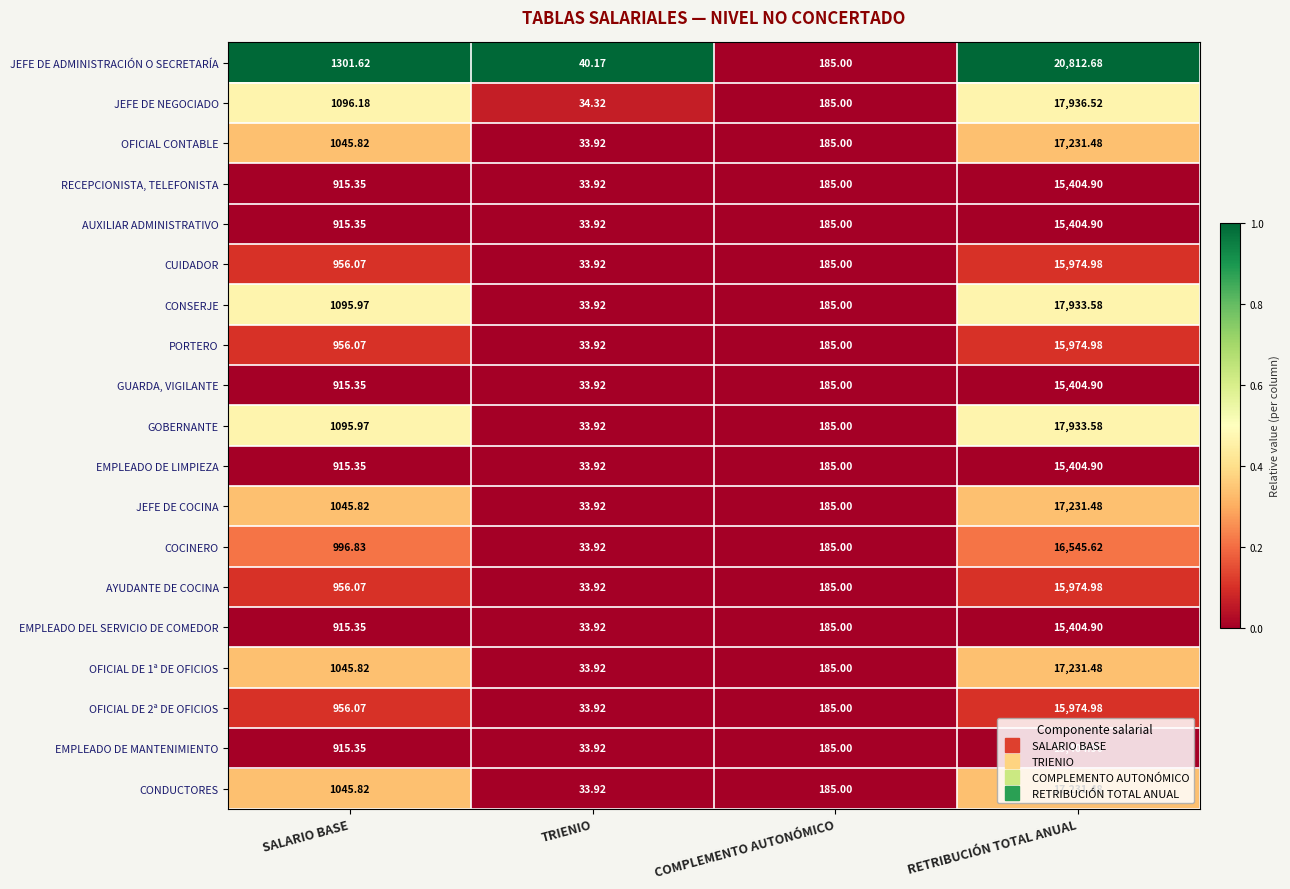

Which label corresponds to the smallest value in the chart?

TRIENIO